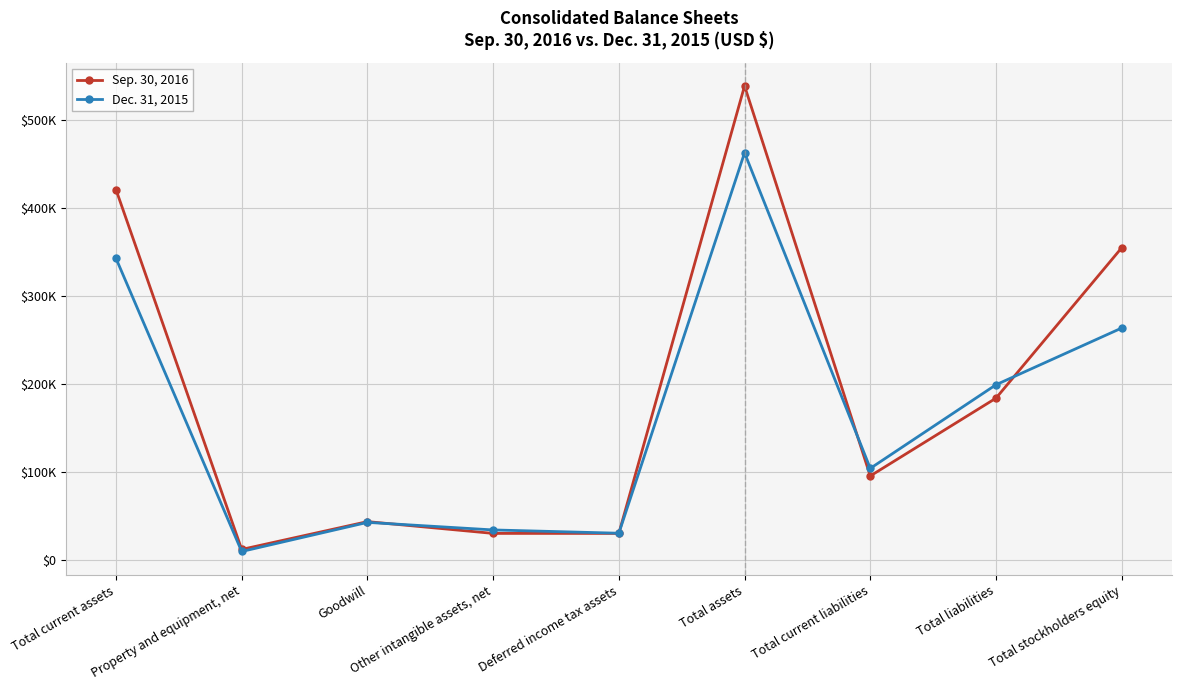

Reading right to left, extract all data points from this chart.

Sep. 30, 2016: Total stockholders equity=354787	Total liabilities=183885	Total current liabilities=95482	Total assets=538672	Deferred income tax assets=30184	Other intangible assets, net=30200	Goodwill=43596	Property and equipment, net=11988	Total current assets=420868
Dec. 31, 2015: Total stockholders equity=263580	Total liabilities=199108	Total current liabilities=104084	Total assets=462688	Deferred income tax assets=30398	Other intangible assets, net=34141	Goodwill=42729	Property and equipment, net=9645	Total current assets=342775